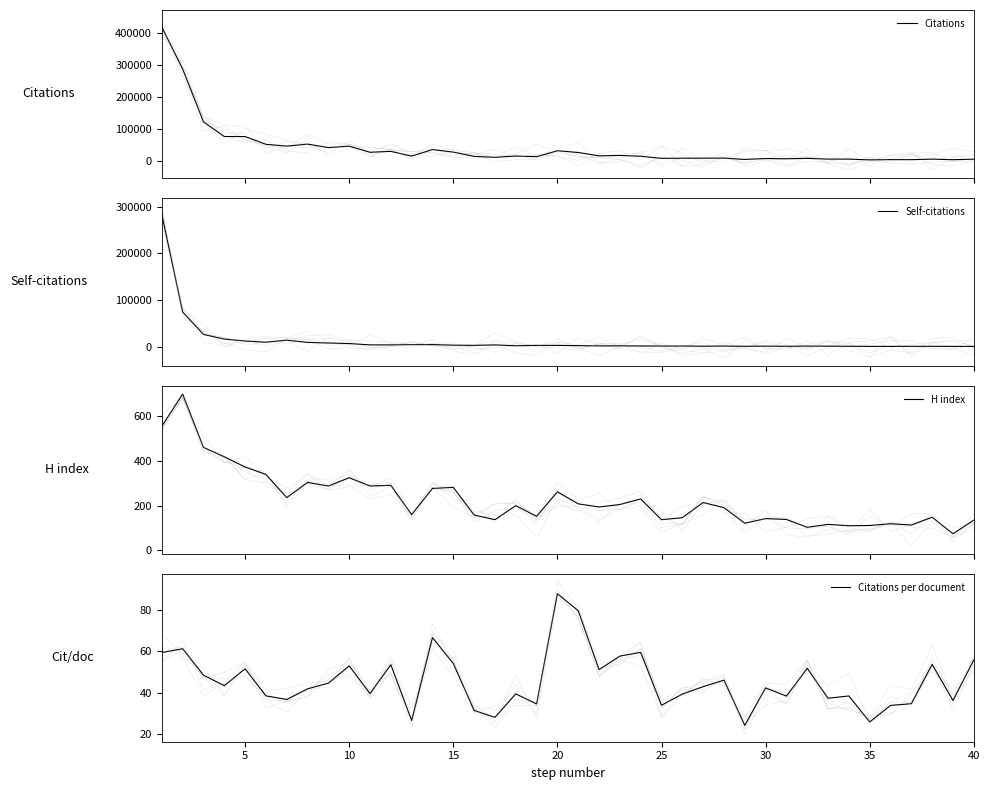

Which series has the largest total across all categories?

Citations